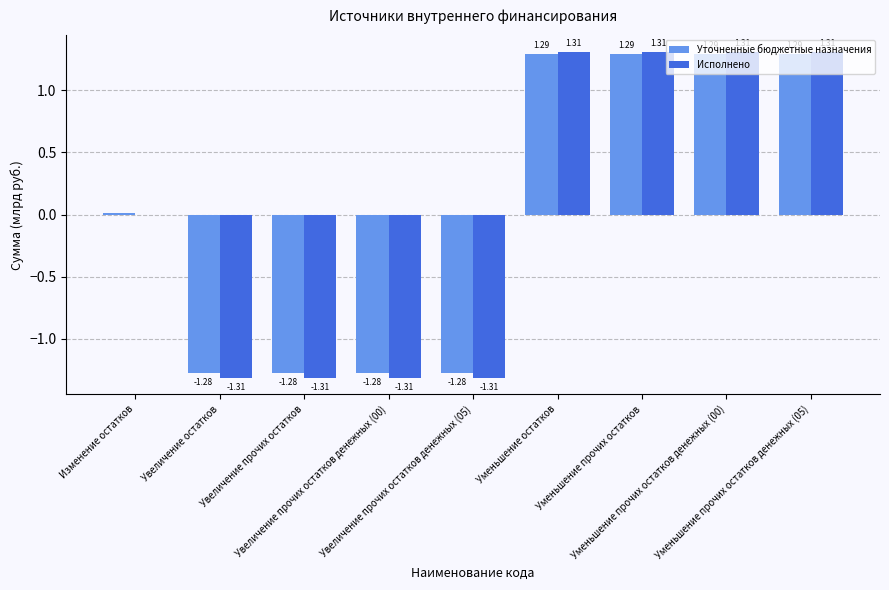

How many groups of bars are there?

9